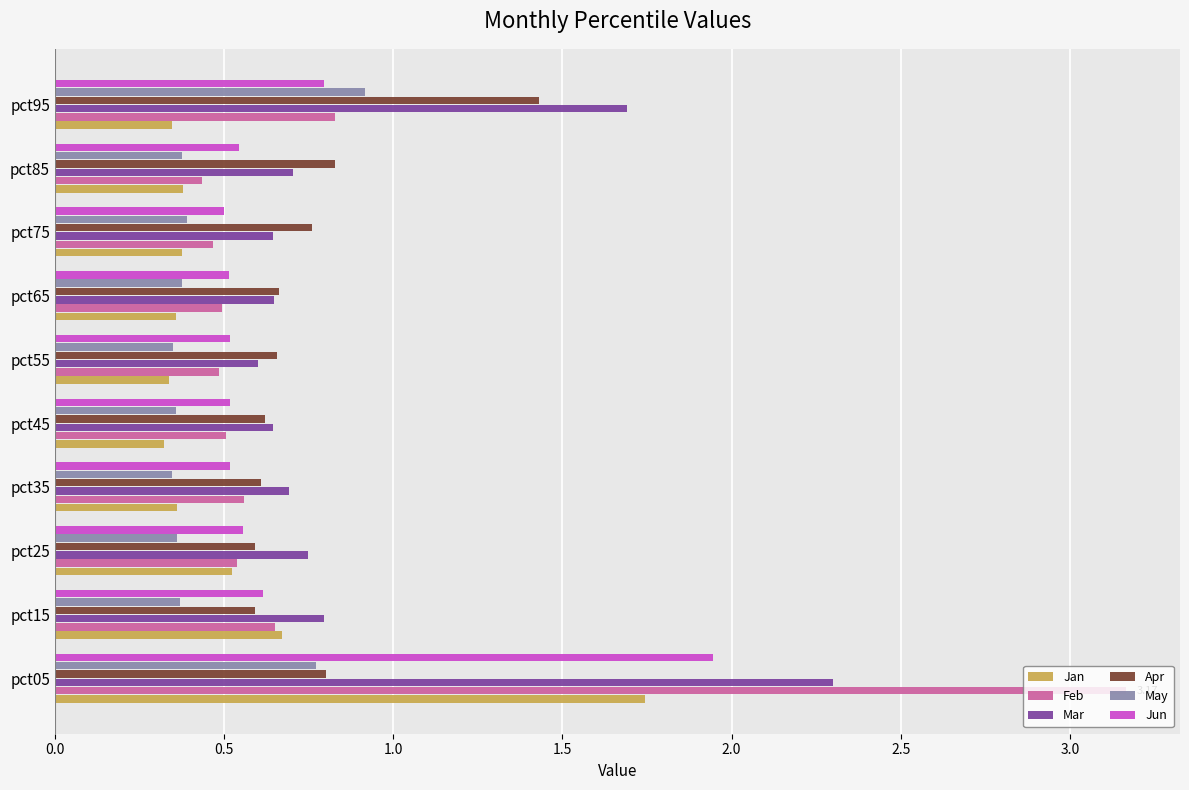

What is the sum of the Mar values at pct05 and pct65?

2.9